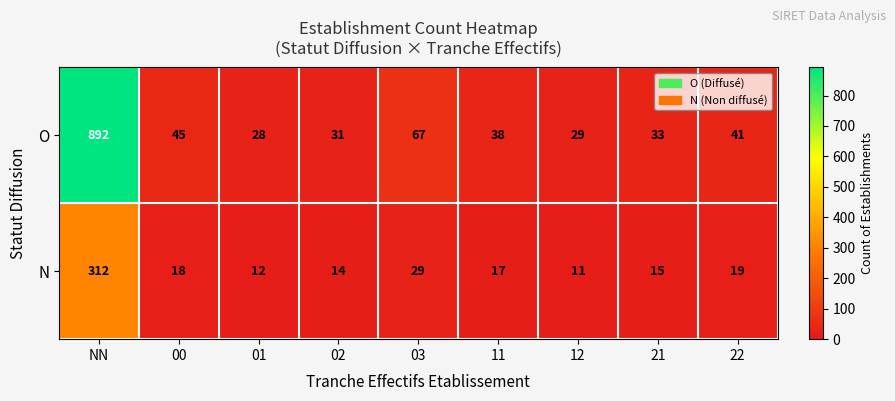

Reading right to left, list all the values displayed in this chart.

O: 41	33	29	38	67	31	28	45	892
N: 19	15	11	17	29	14	12	18	312